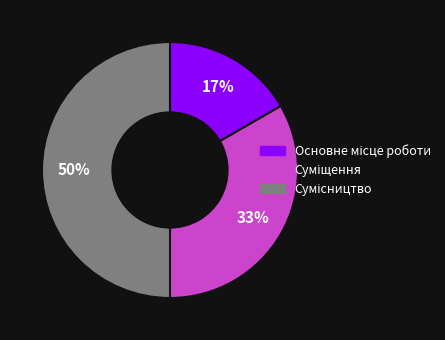

How many segments does this pie chart have?

3